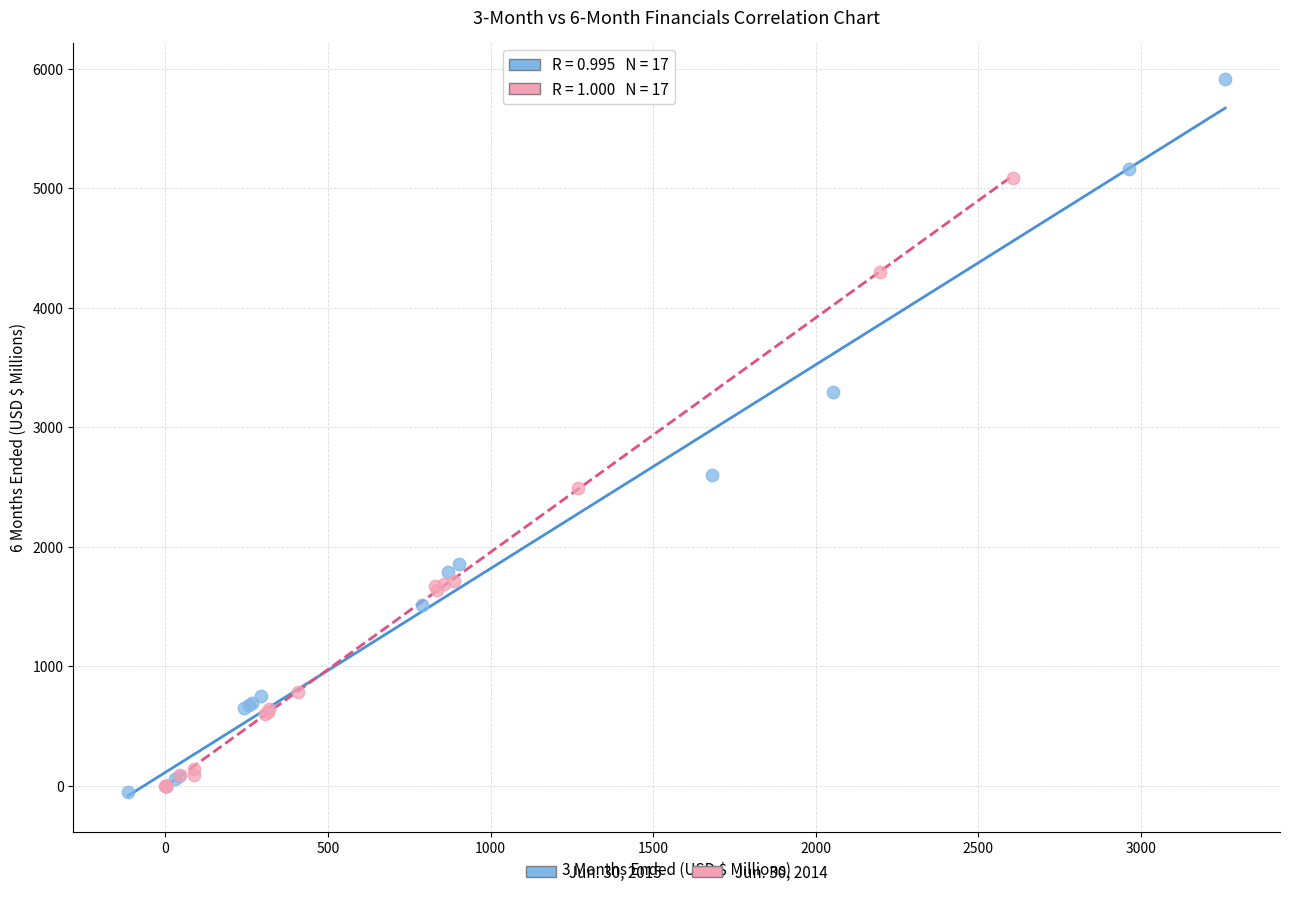

Which series contains the highest Y value?

Jun. 30, 2015